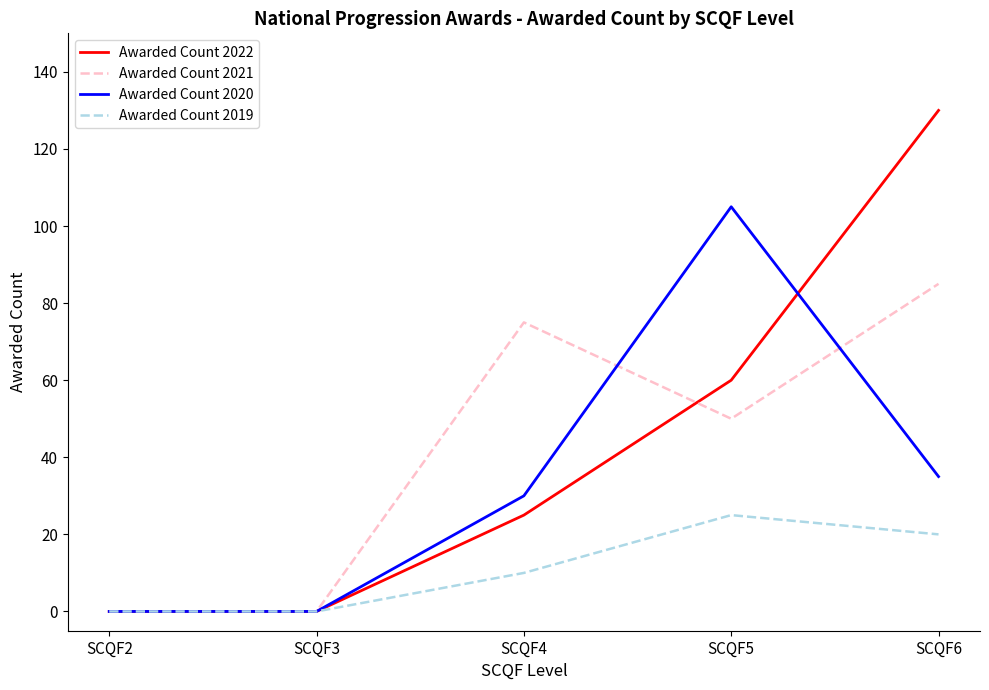

What is the difference between the highest and lowest values at SCQF6?

110